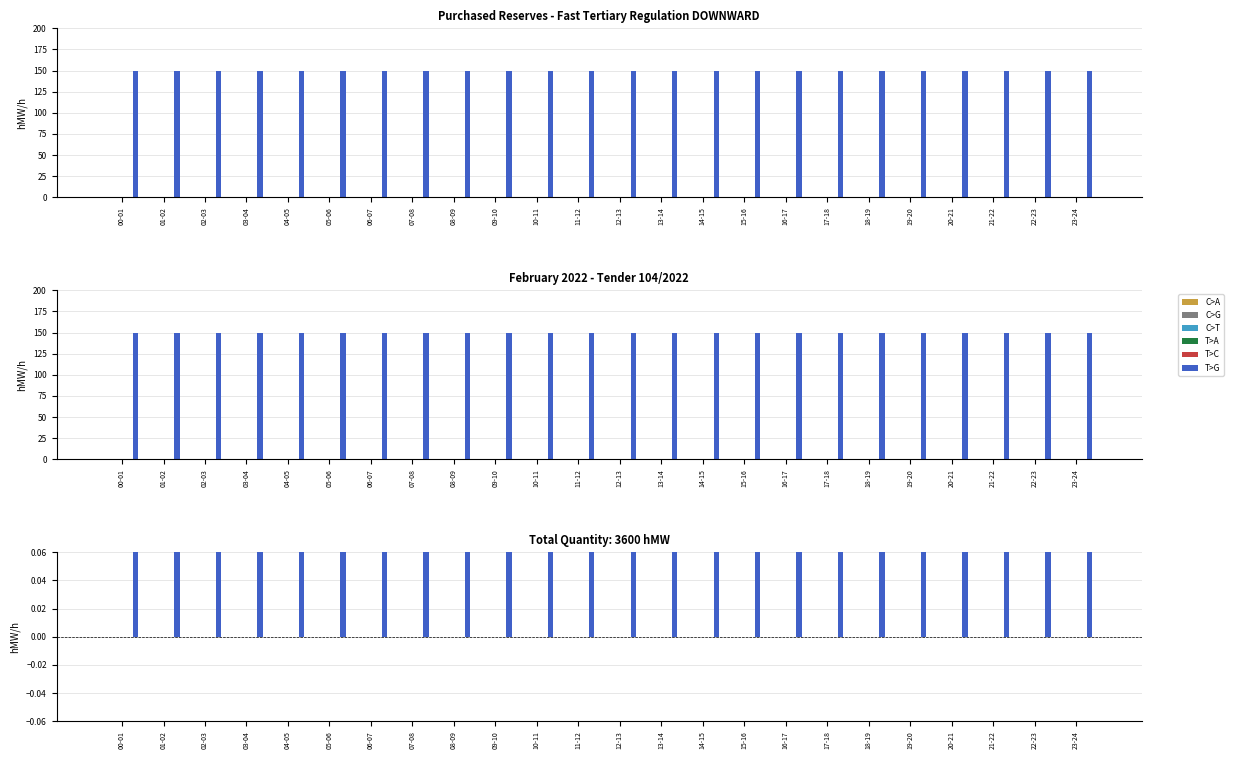

Which series has the largest total across all categories?

T>G